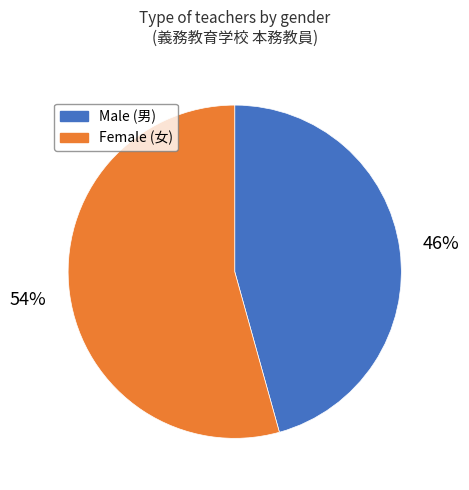

Which slice is the largest?

Female (女)